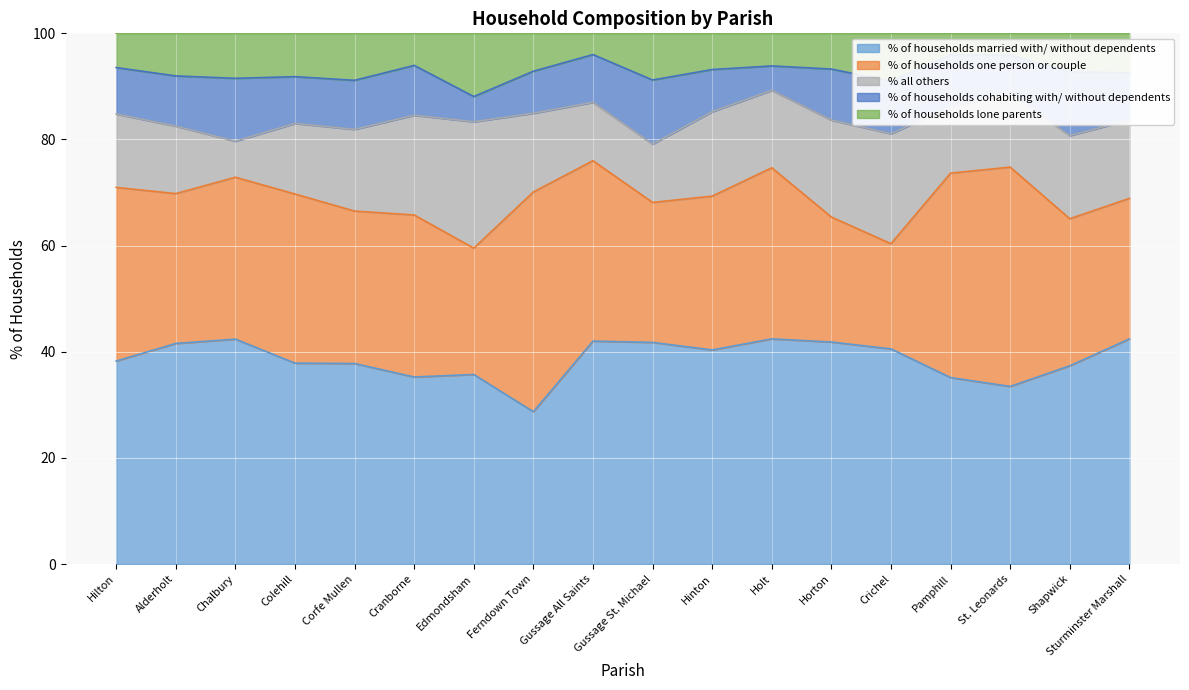

How many values in the % all others series exceed 14?

10